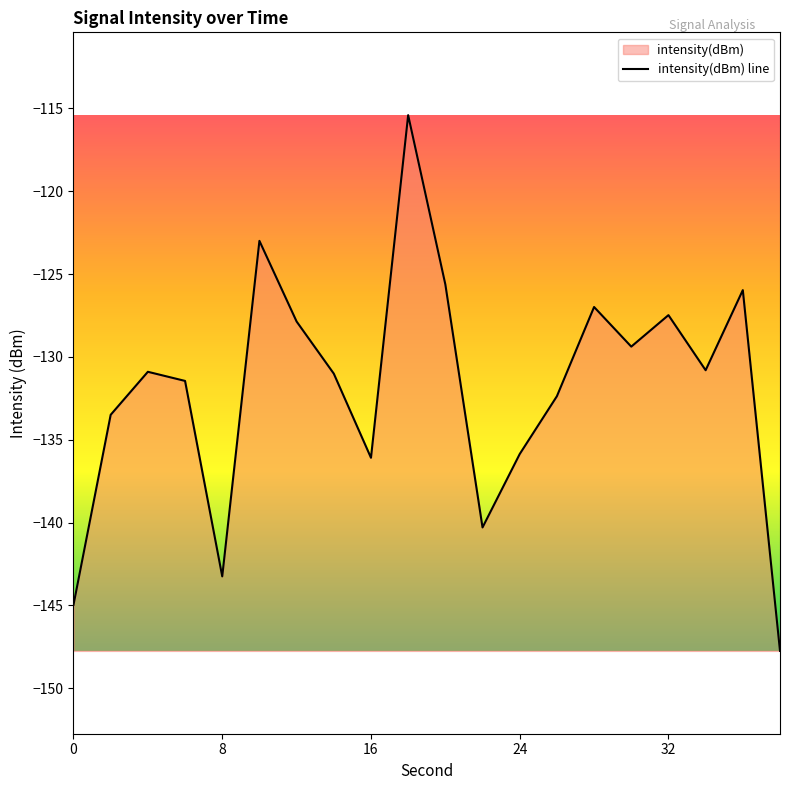

What is the difference between the values at 14 and 6?

0.4